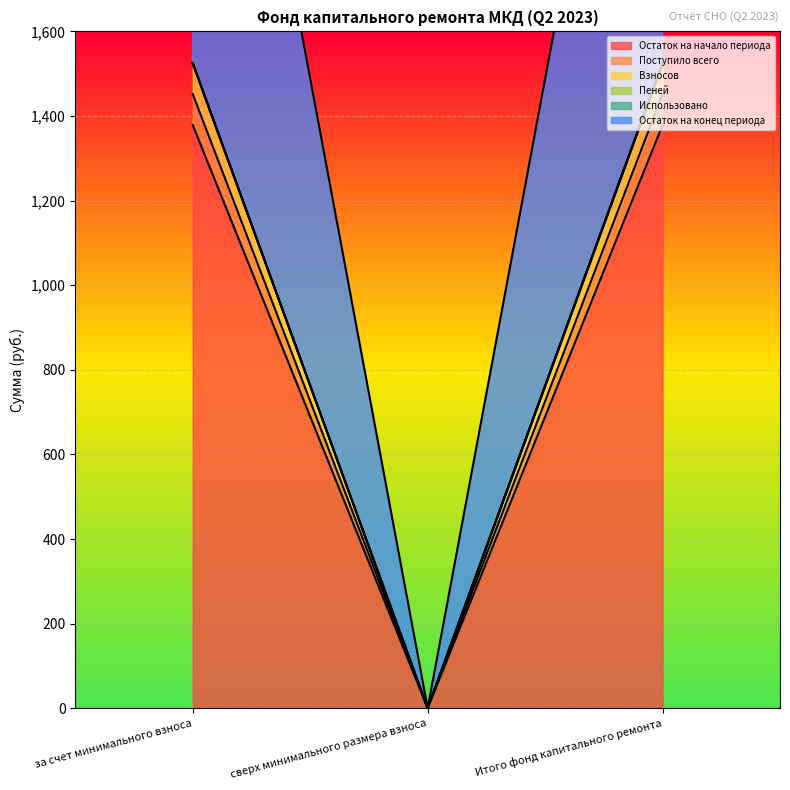

What is the label of the 3rd point from the left?

Итого фонд капитального ремонта